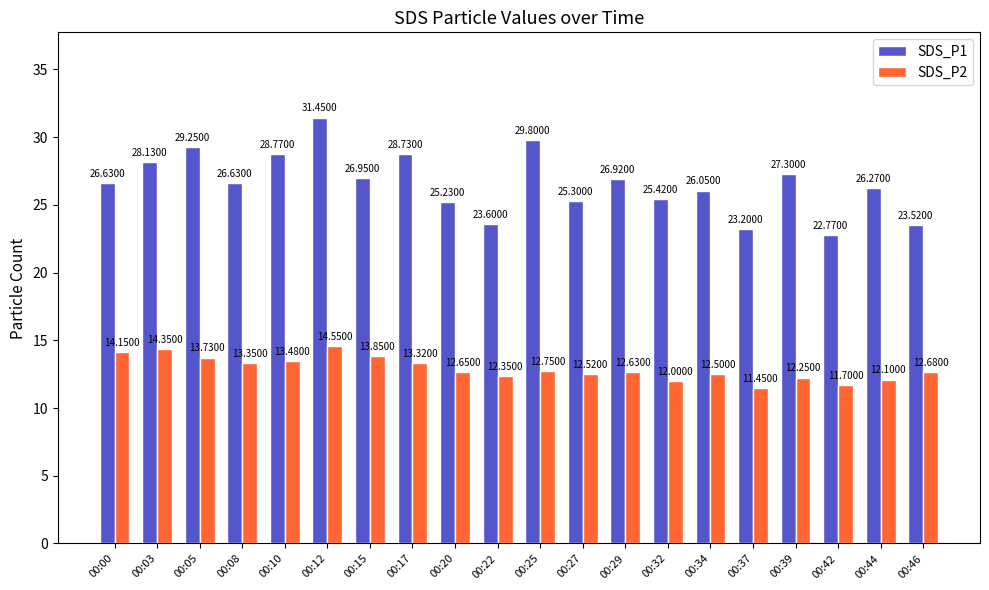

The SDS_P1 series shows 26.6 at 00:08. True or false?

True